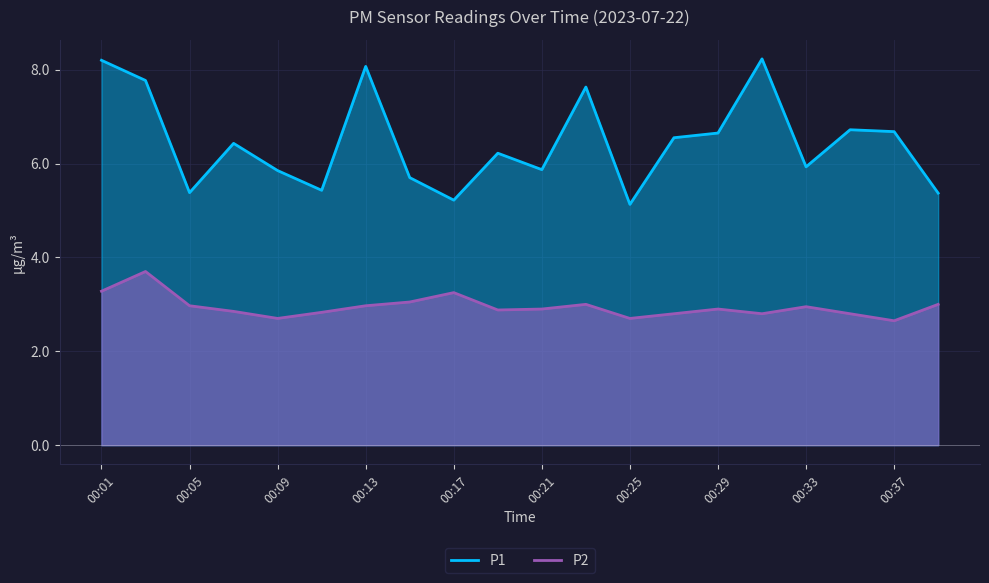

In P2, how many points are lower than both neighbors (excluding endpoints)?

5